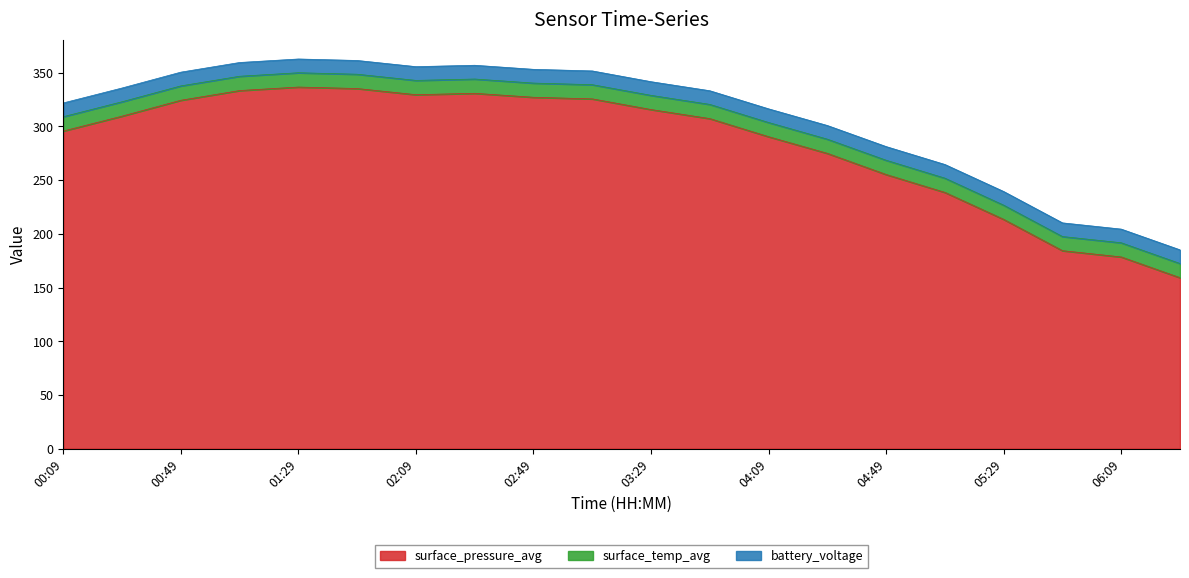

Is the value of surface_temp_avg at 03:09 greater than the value of battery_voltage at 02:29?

Yes